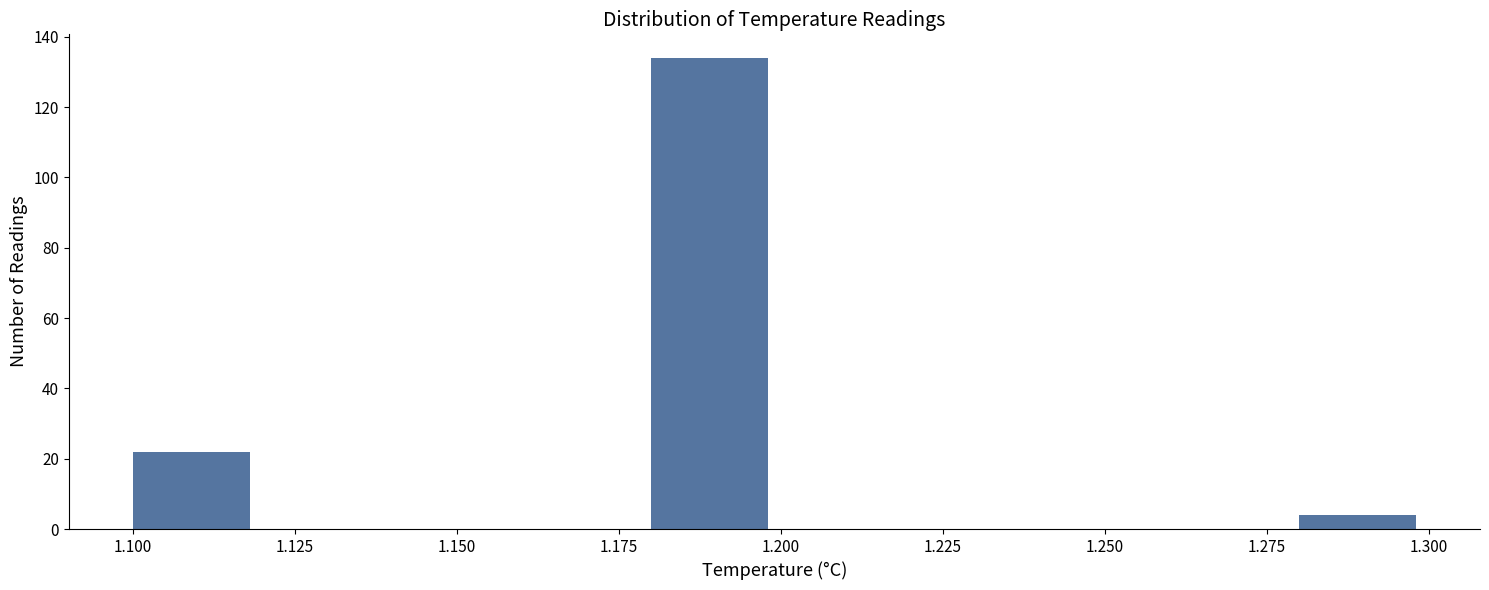

Which range on the x-axis has the tallest bar?

1.18 to 1.20